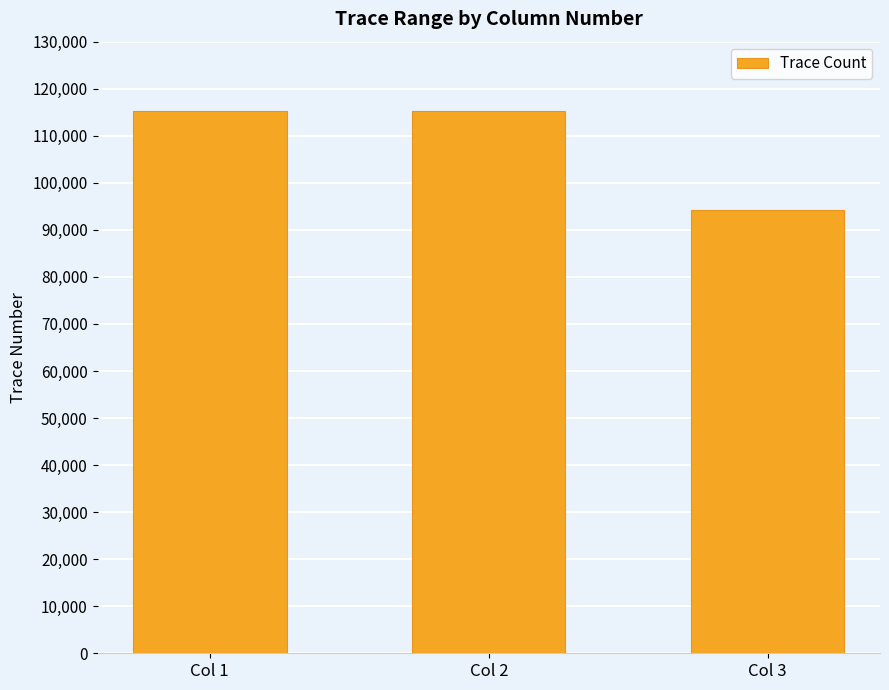

Does the chart contain any negative values?

No